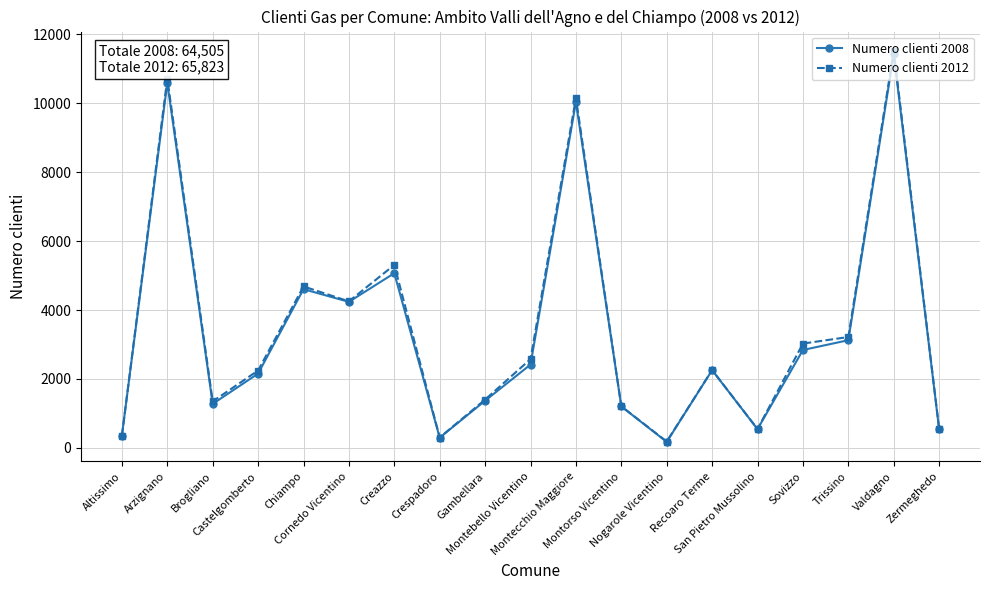

What is the difference between the maximum and minimum values in the Numero clienti 2012 series?

11331